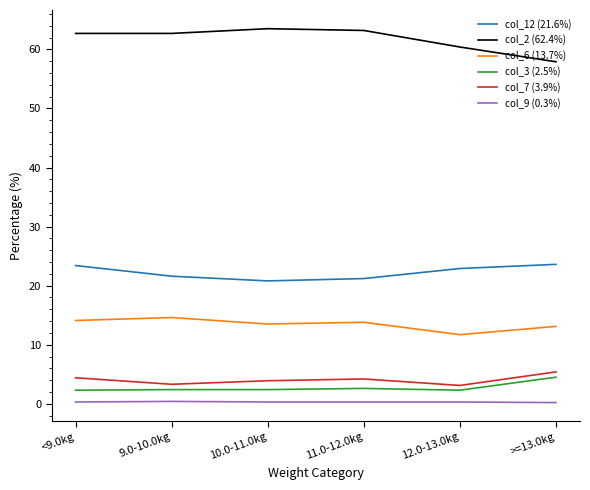

How many lines are shown in the chart?

6